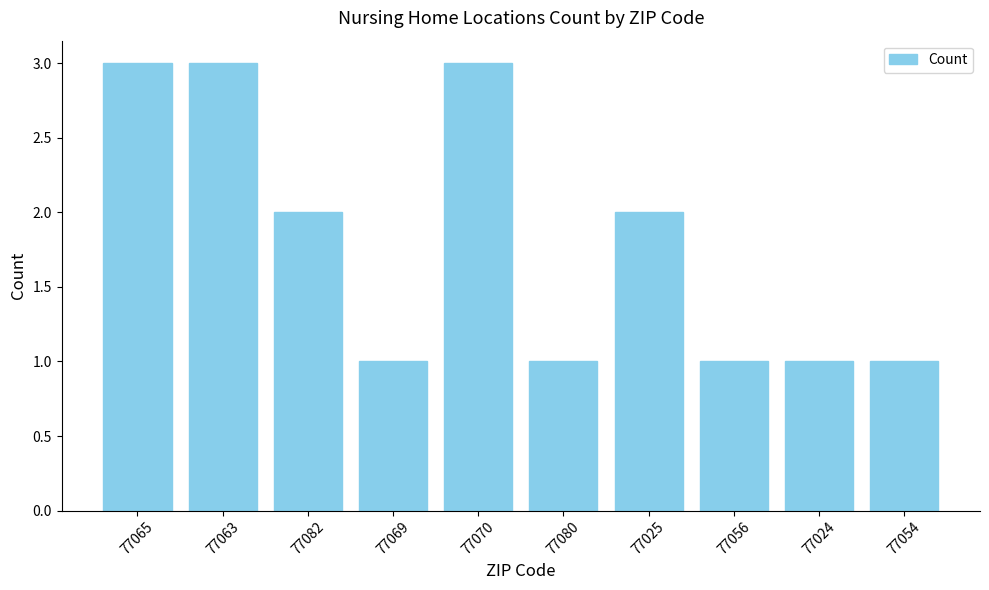

Reading right to left, what are all the values shown in this chart?

77054=1	77024=1	77056=1	77025=2	77080=1	77070=3	77069=1	77082=2	77063=3	77065=3